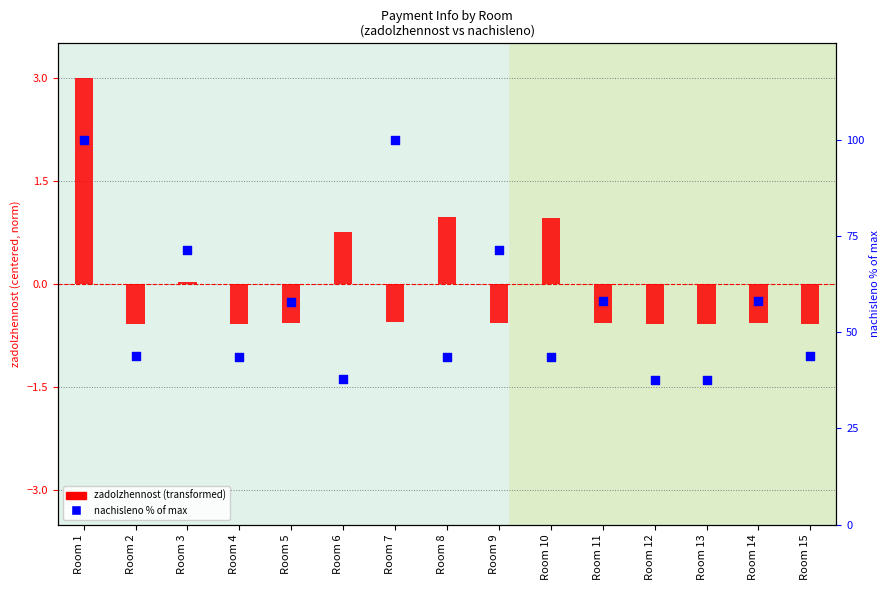

Is the value of zadolzhennost (norm) at Room 8 greater than the value of nachisleno % of max at Room 8?

No